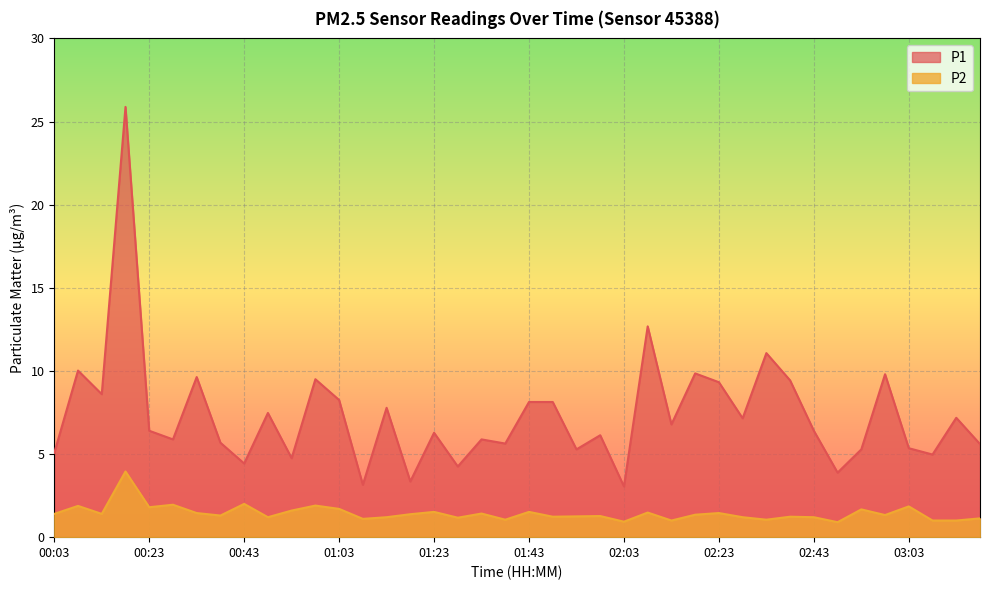

How many lines are shown in the chart?

2